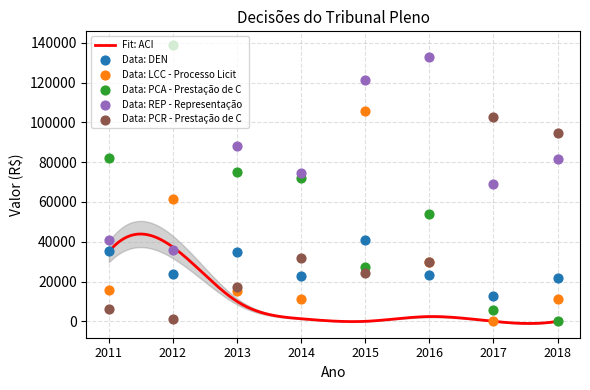

At how many categories does at least one series exceed 46591?

8